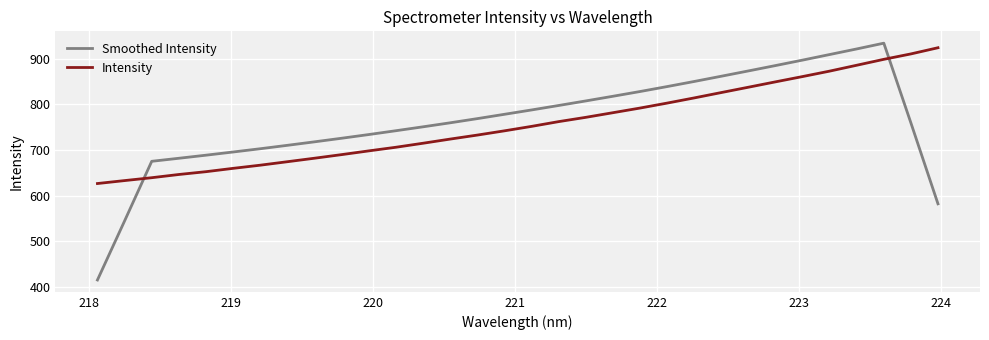

Which series has the largest total across all categories?

Smoothed Intensity